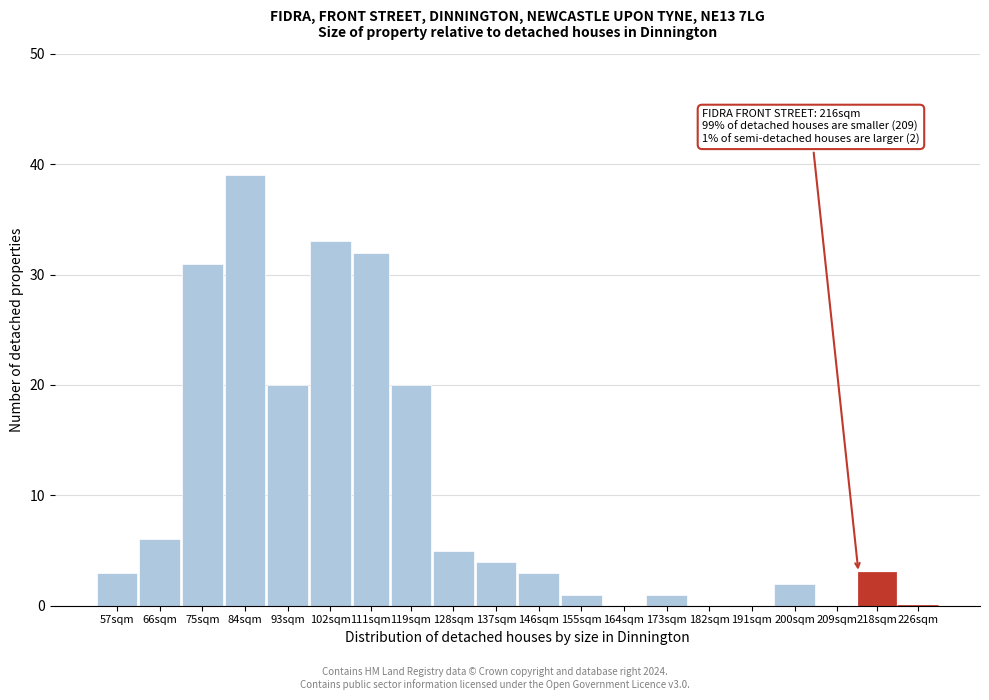

Reading left to right, what are all the values shown in this chart?

57sqm=3	66sqm=6	75sqm=31	84sqm=39	93sqm=20	102sqm=33	111sqm=32	119sqm=20	128sqm=5	137sqm=4	146sqm=3	155sqm=1	164sqm=0	173sqm=1	182sqm=0	191sqm=0	200sqm=2	209sqm=0	218sqm=3	226sqm=0